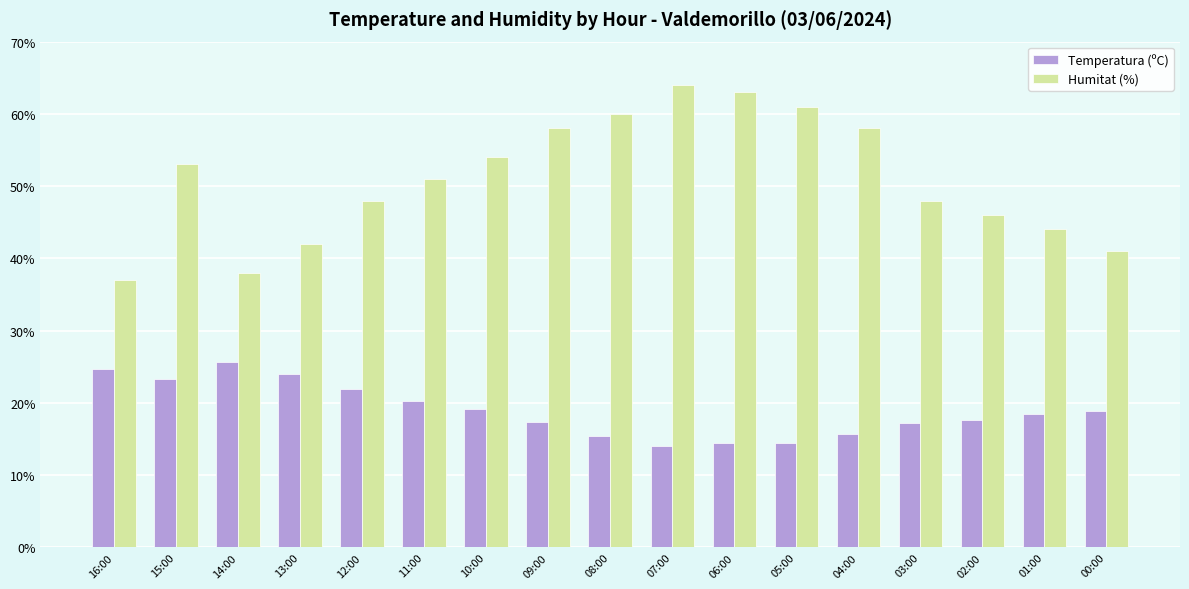

At 00:00, list the series in order from largest to smallest.

Humitat (%), Temperatura (ºC)